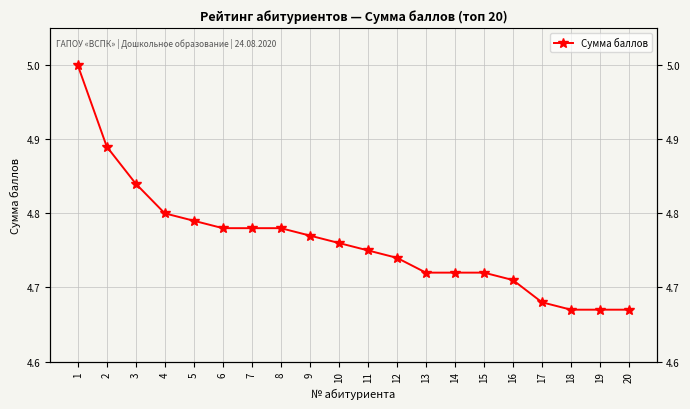

Reading right to left, list all the values displayed in this chart.

20=4.7	19=4.7	18=4.7	17=4.7	16=4.7	15=4.7	14=4.7	13=4.7	12=4.7	11=4.8	10=4.8	9=4.8	8=4.8	7=4.8	6=4.8	5=4.8	4=4.8	3=4.8	2=4.9	1=5.0